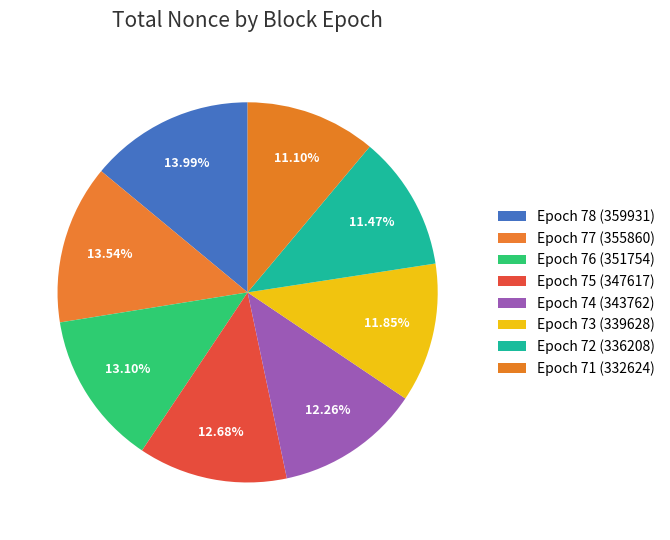

To the nearest percent, what portion does Epoch 78 (359931) represent?

14%